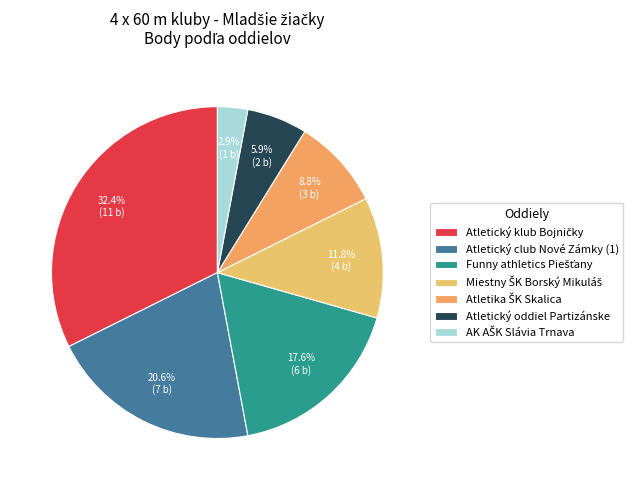

Count the number of slices in the pie.

7